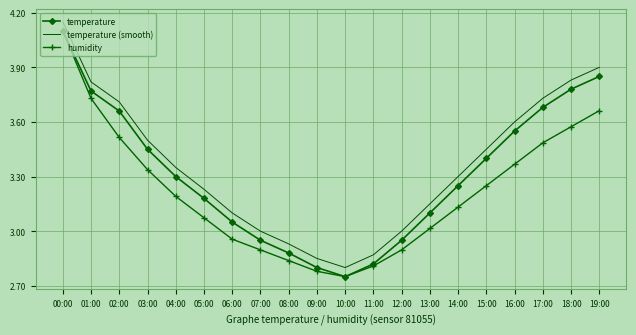

At 07:00, list the series in order from smallest to largest.

humidity, temperature, temperature (smooth)